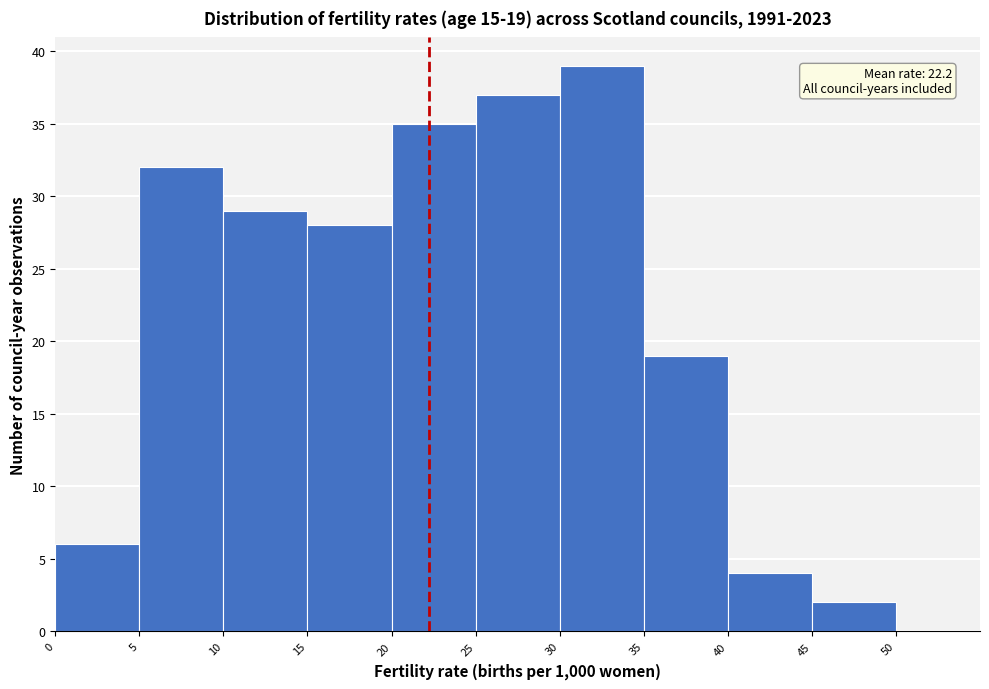

Over which range of the x-axis is the bar tallest?

30 to 35